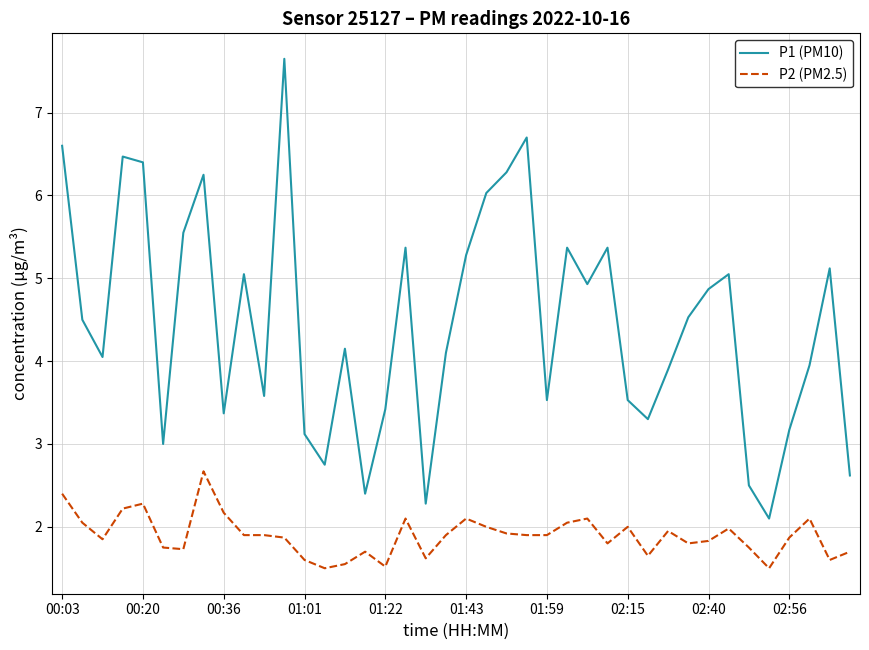

How many lines are shown in the chart?

2